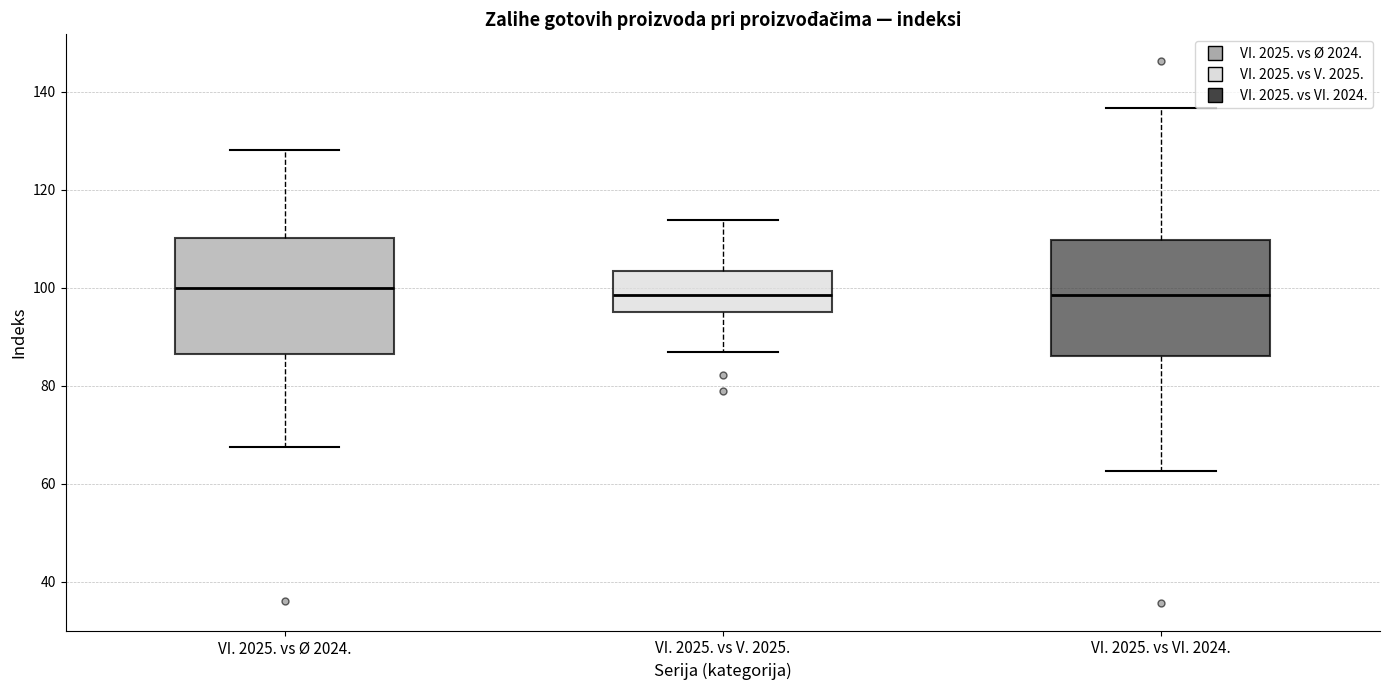

Reading left to right, transcribe this box plot: for each box, give where its median line is, the range the box spans, and where its two whiskers end, as read against the y-axis. The values are not printed on the chart, so give them approximately, as read against the axis.

VI. 2025. vs Ø 2024.: median 100, box 86 to 110, whiskers 68 to 128
VI. 2025. vs V. 2025.: median 98, box 96 to 104, whiskers 86 to 114
VI. 2025. vs VI. 2024.: median 98, box 86 to 110, whiskers 62 to 136